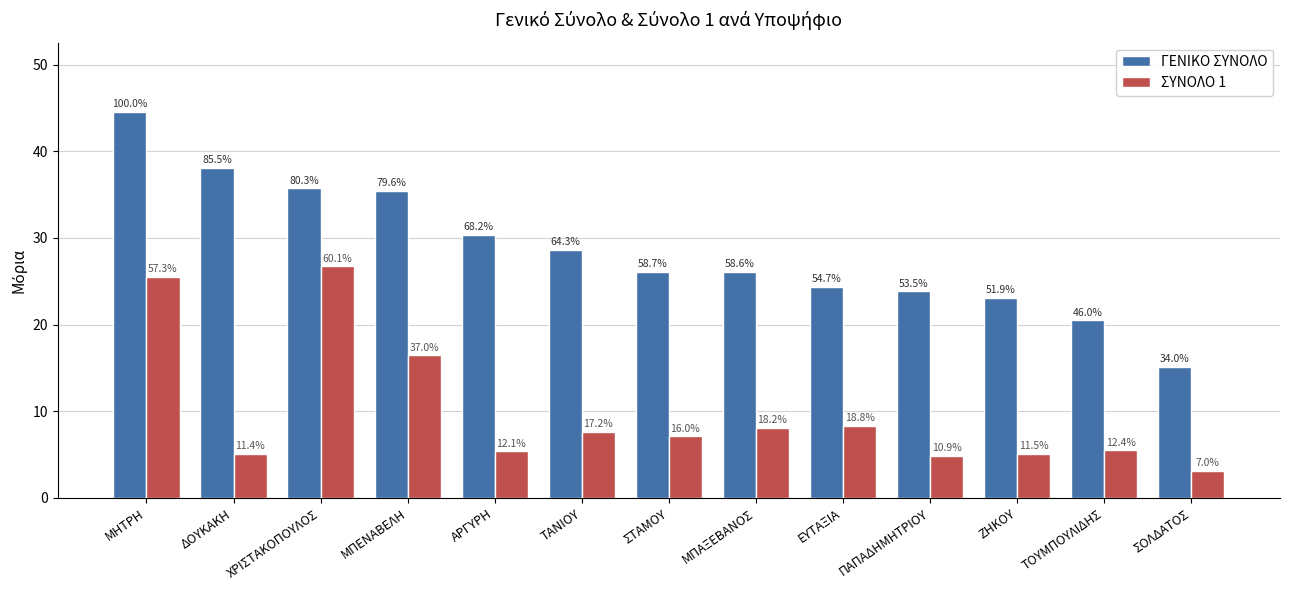

How many bars are there in total?

26